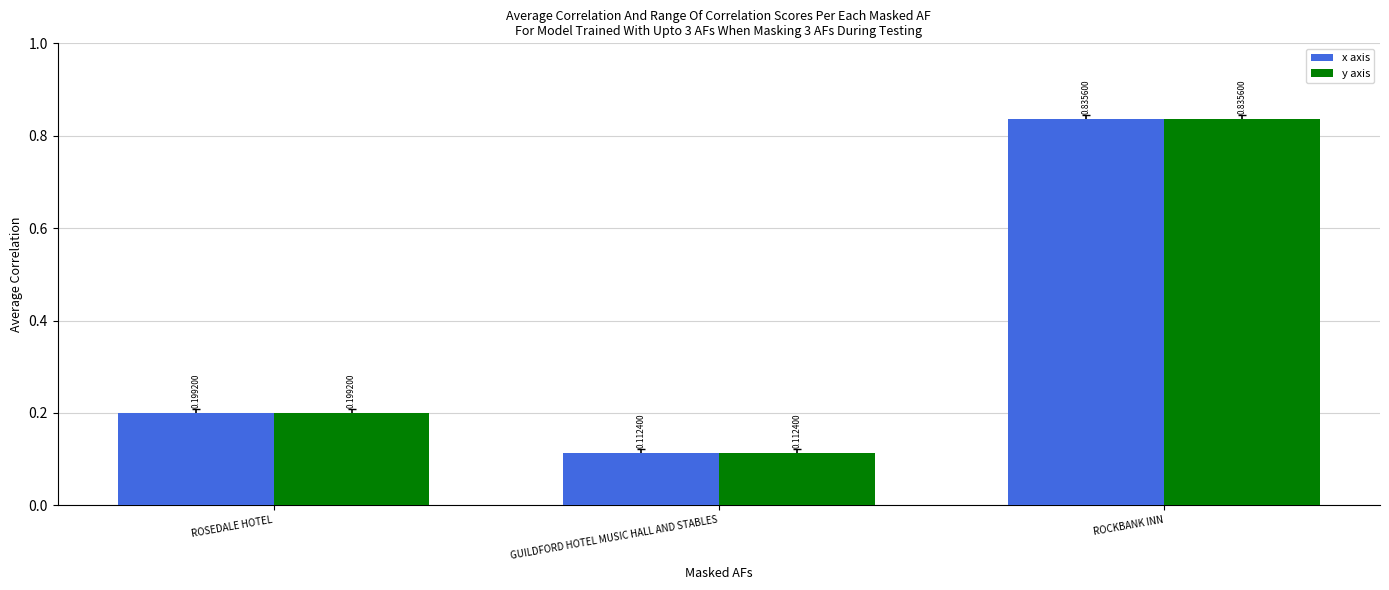

What are all the series names shown in the legend?

x axis, y axis